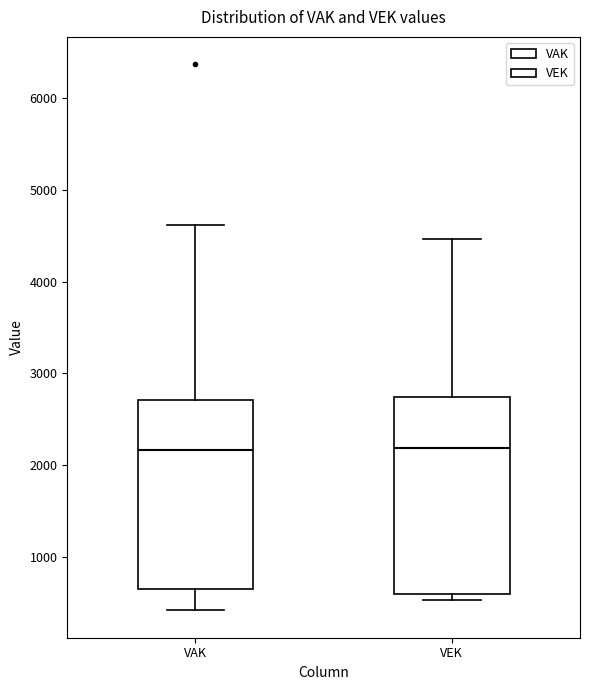

Where does the median line of the box for VEK sit on the y-axis? The values are not printed on the chart, so give them approximately, as read against the axis.

2200